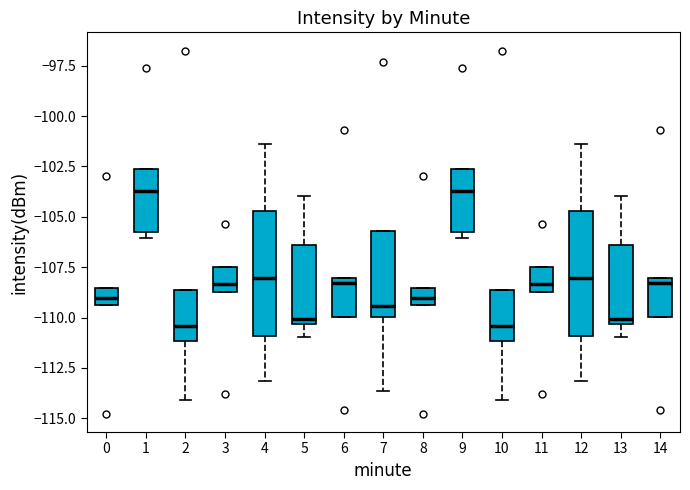

Where is the lower edge of the box at x = 14 on the y-axis? The values are not printed on the chart, so give them approximately, as read against the axis.

-110.0